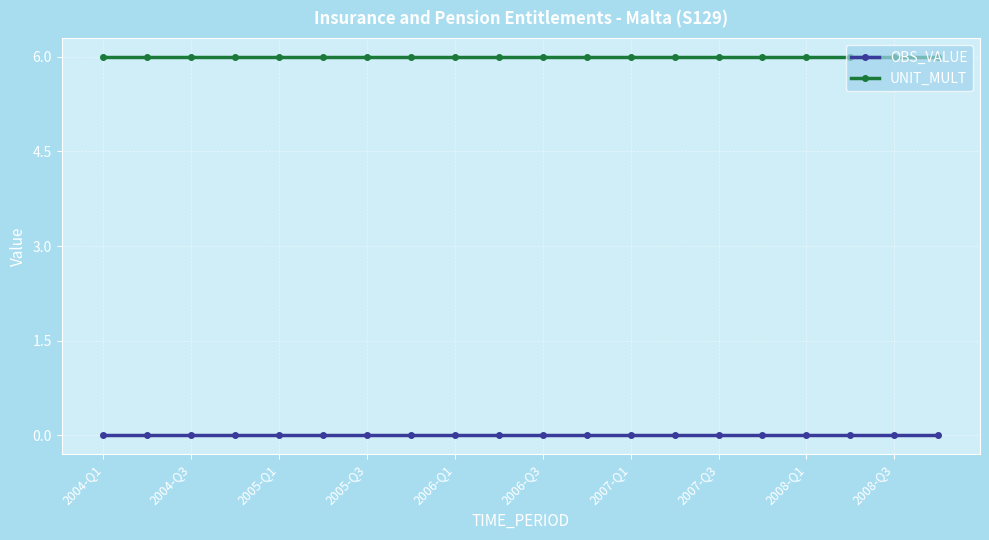

True or false: OBS_VALUE and UNIT_MULT cross at least once.

False